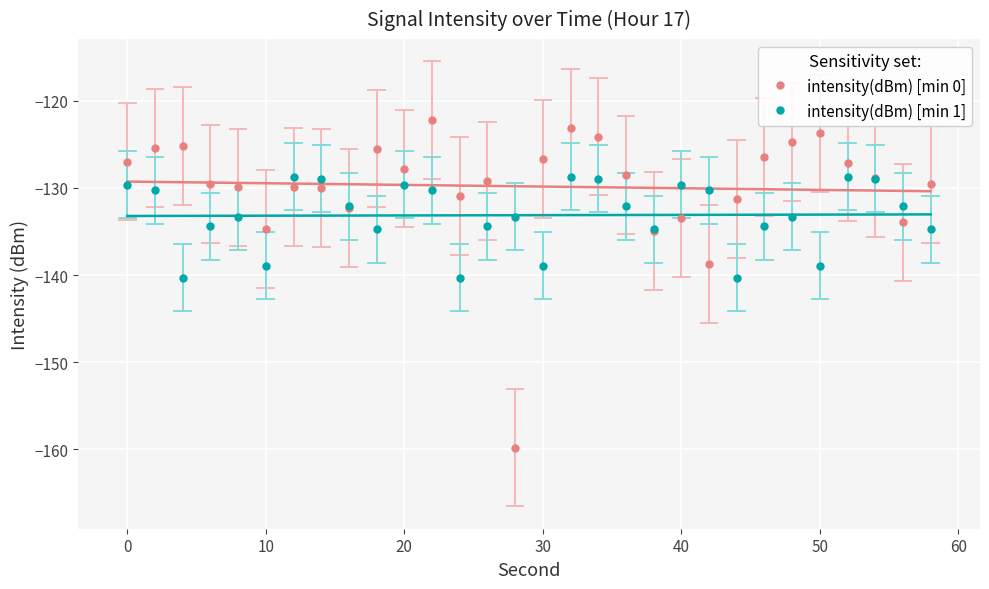

The value of intensity(dBm) [min 1] at 30 is -138.9. True or false?

True